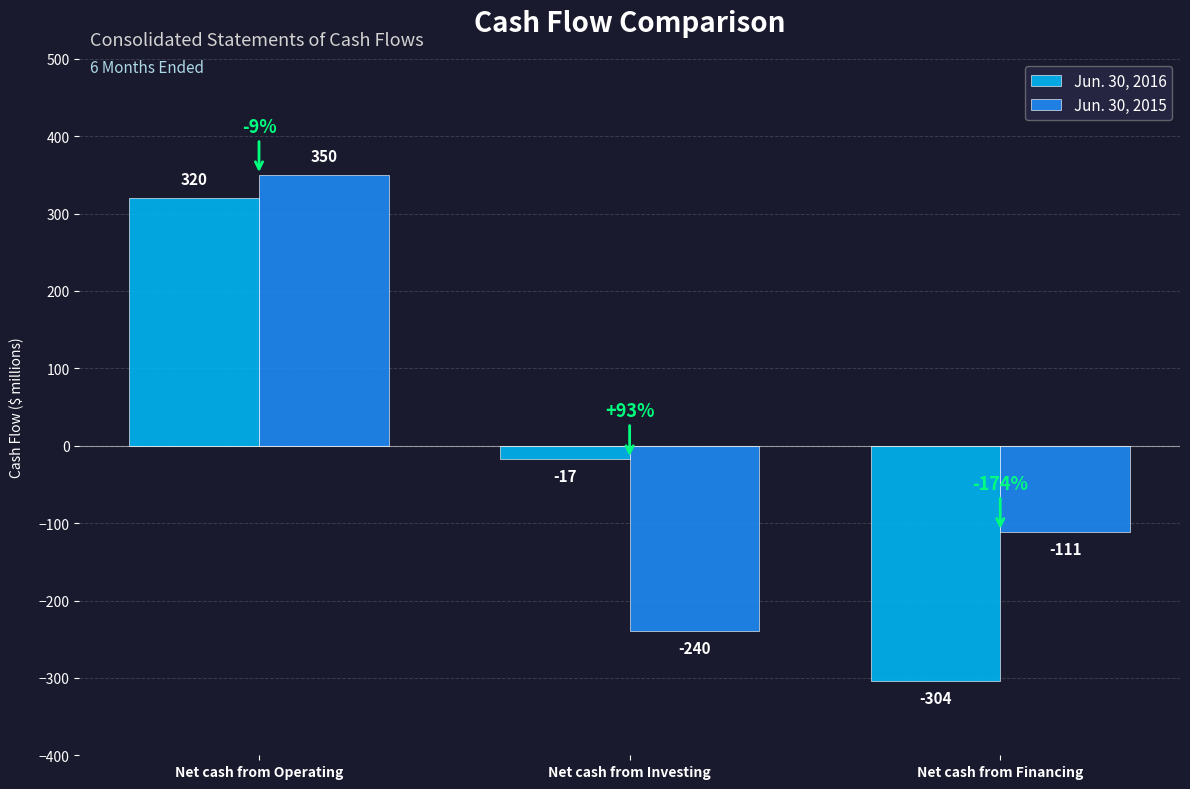

At which category is the sum across all series the highest?

Net cash from Operating